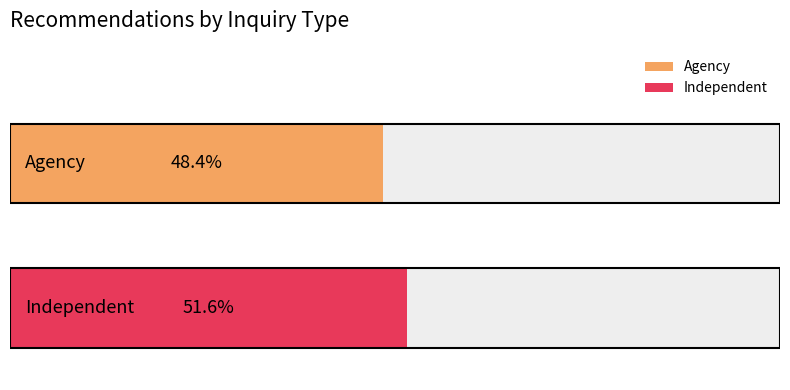

Which series has the largest total across all categories?

Independent